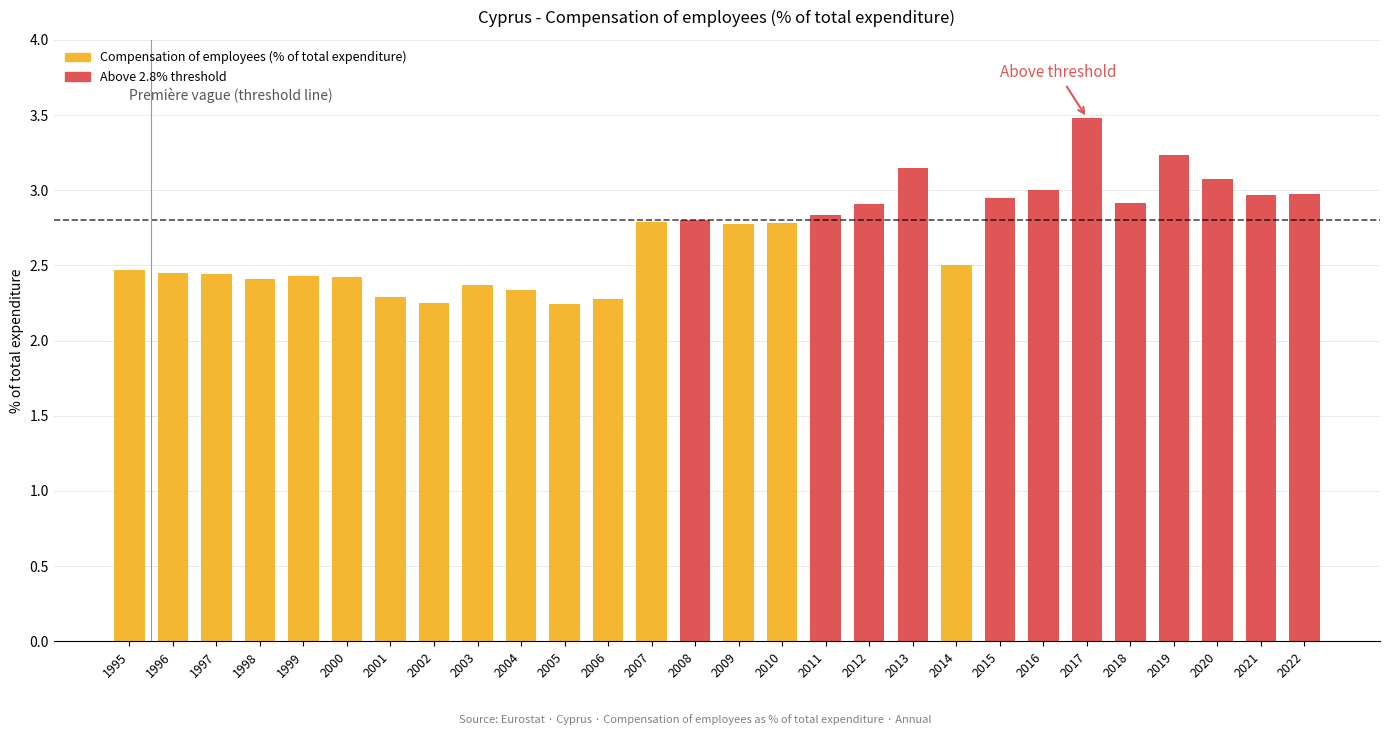

The chart shows a value of 1.2 at 2022. True or false?

False